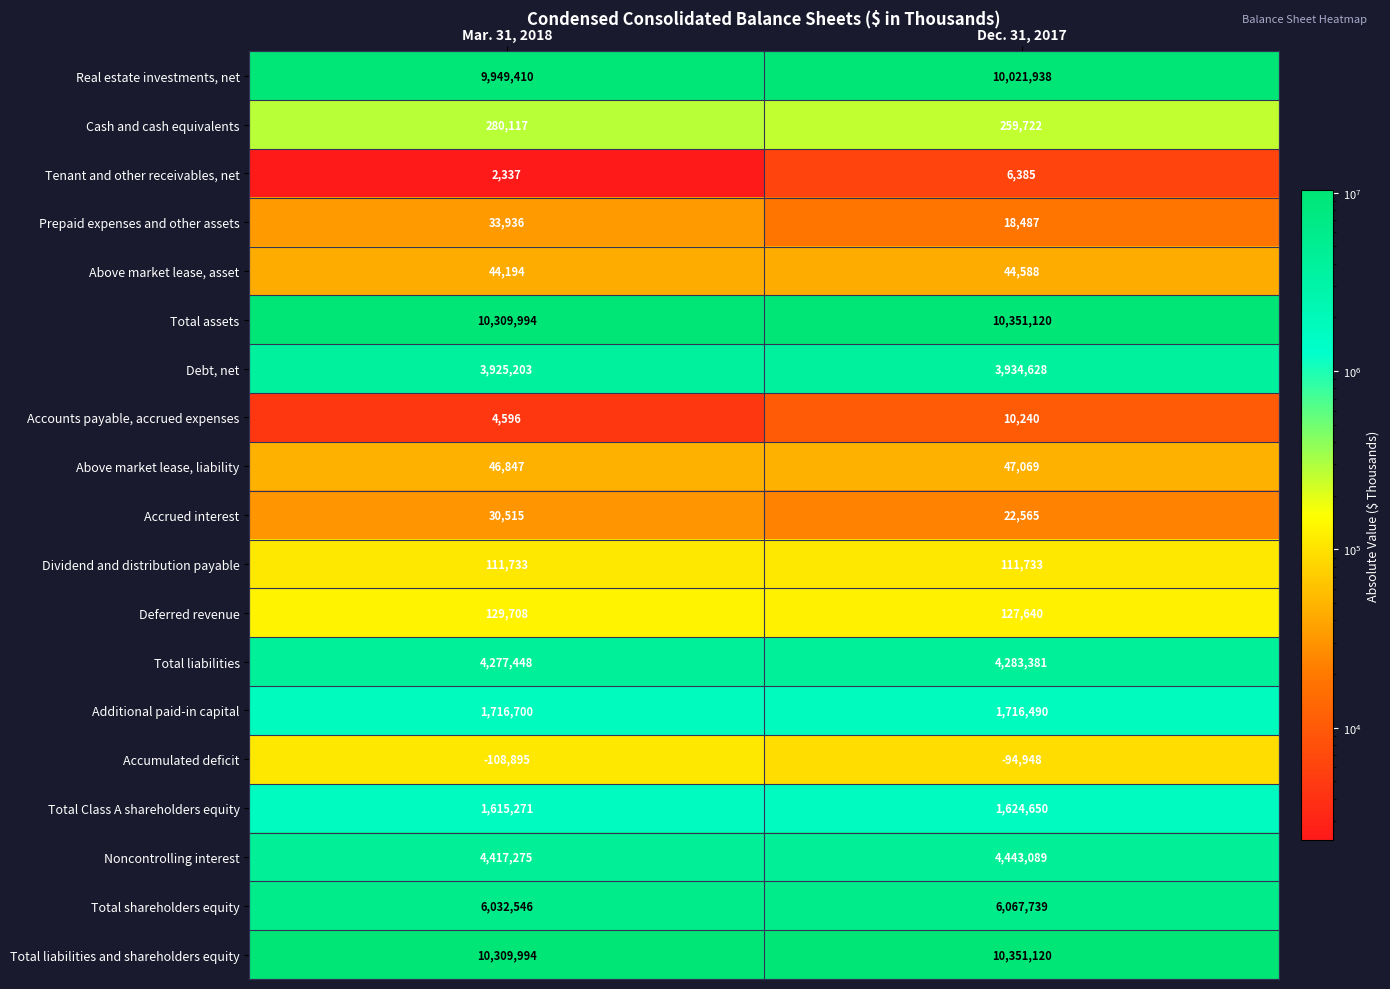

What value does the Real estate investments, net series have at Dec. 31, 2017?

10021938